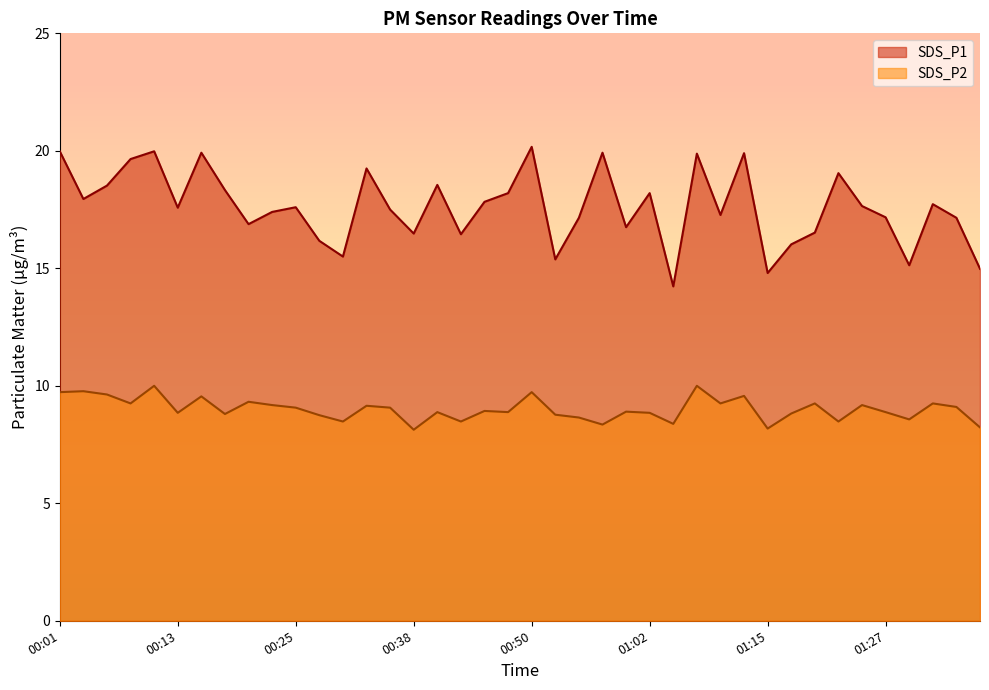

What is the label of the 28th point from the left?

01:07